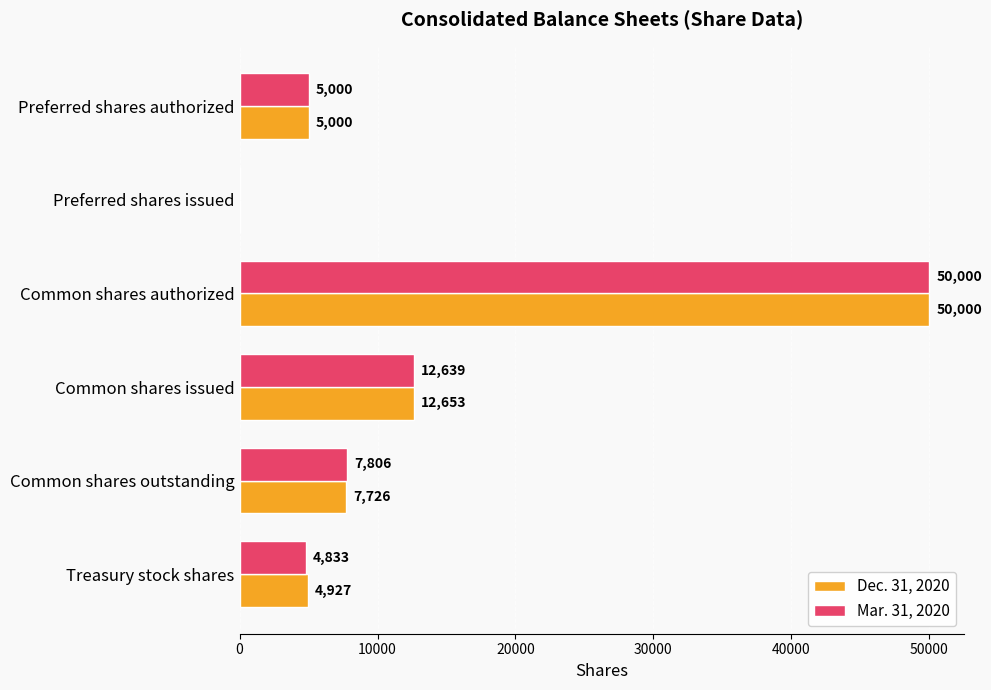

What value does the Mar. 31, 2020 series have at Treasury stock shares, to the nearest 50?

4850